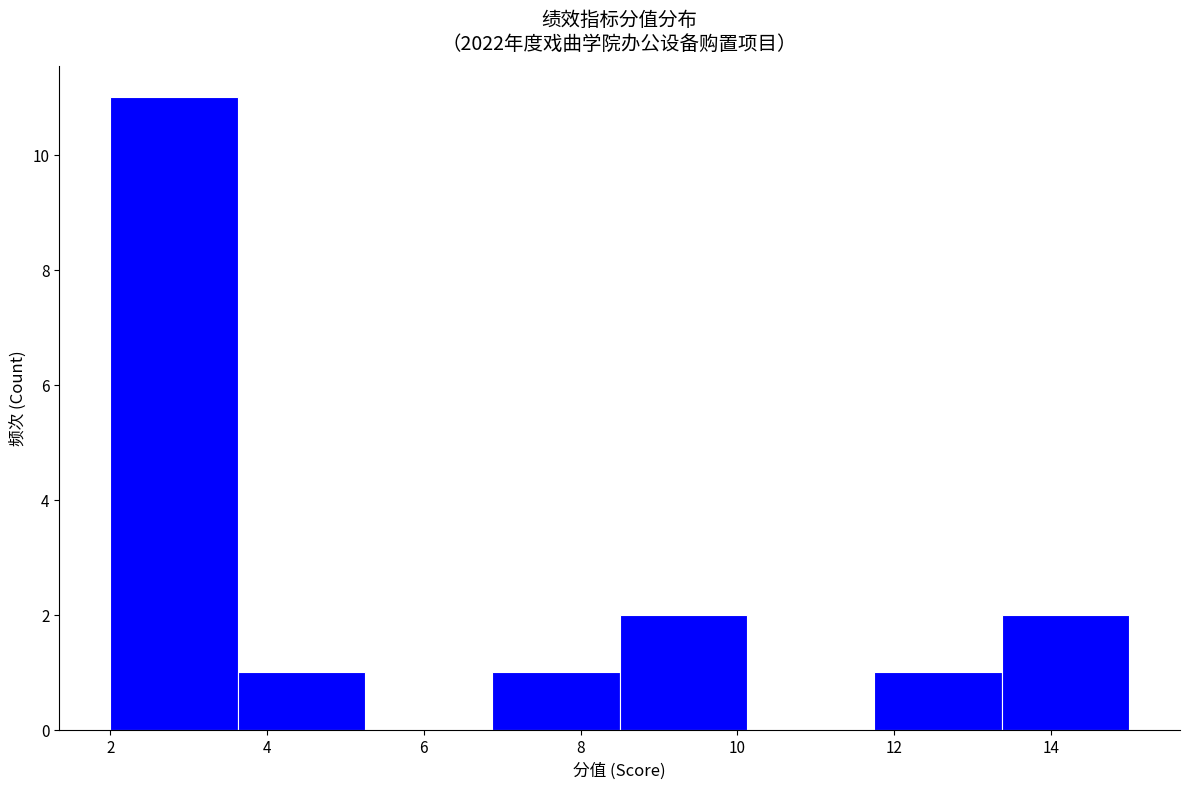

How tall is the bar that spans 3.6 to 5.2 on the x-axis? Neither the bar edges nor the heights are printed on the chart, so give them approximately, as read against the axes.

1